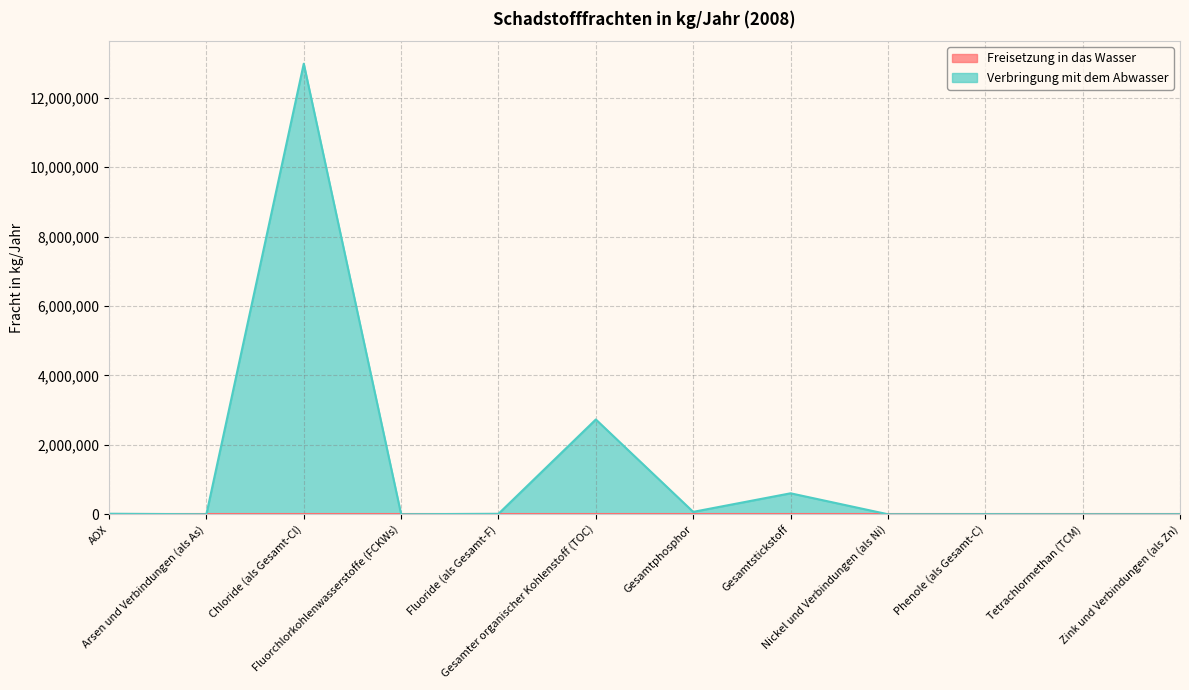

What is the label of the 3rd point from the right?

Phenole (als Gesamt-C)